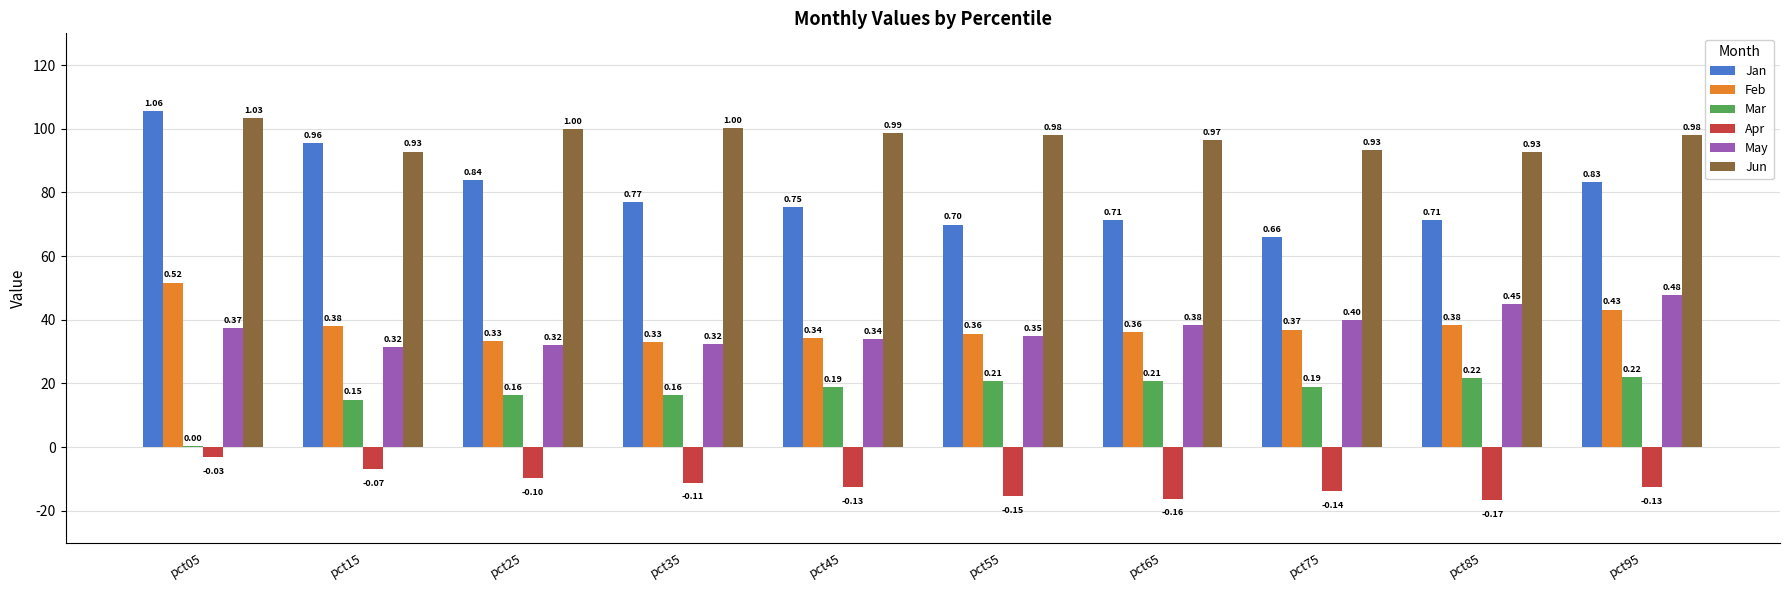

What are all the series names shown in the legend?

Jan, Feb, Mar, Apr, May, Jun